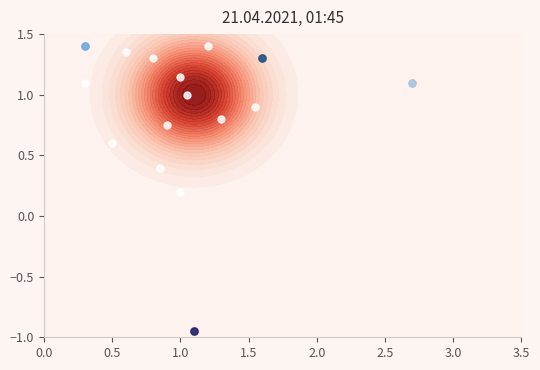

Count the number of data series in this chart.

1